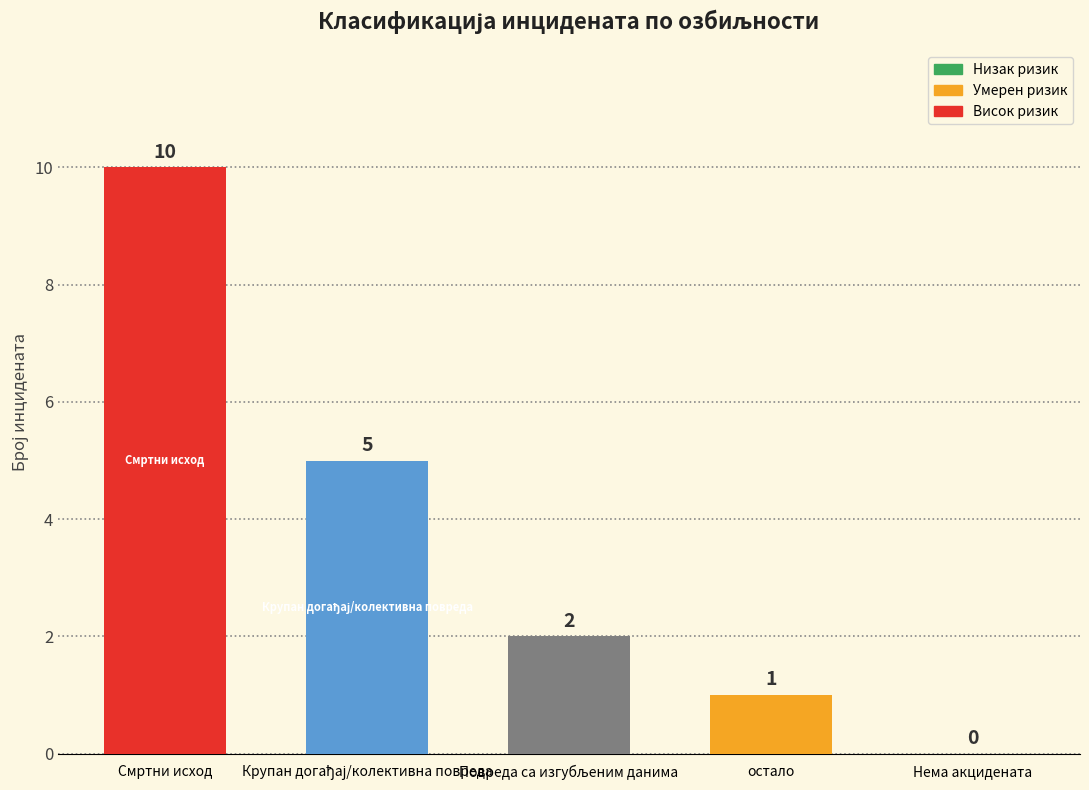

What is the sum of all values?

18